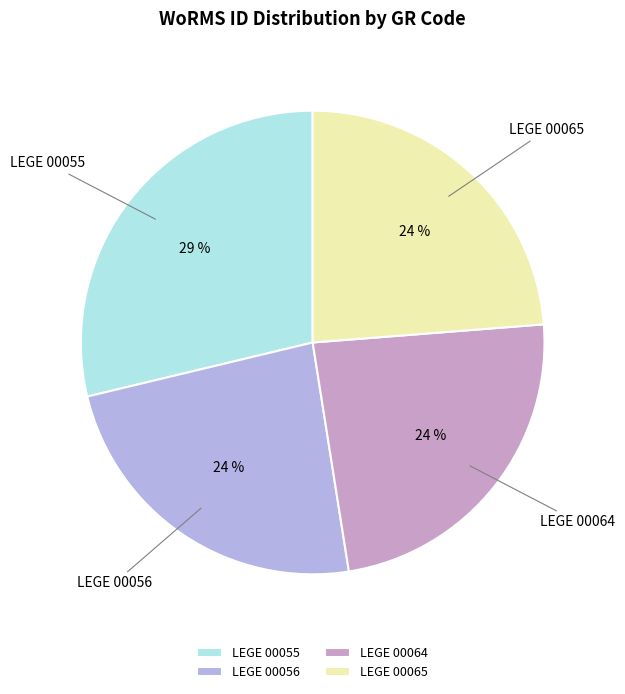

How many segments does this pie chart have?

4